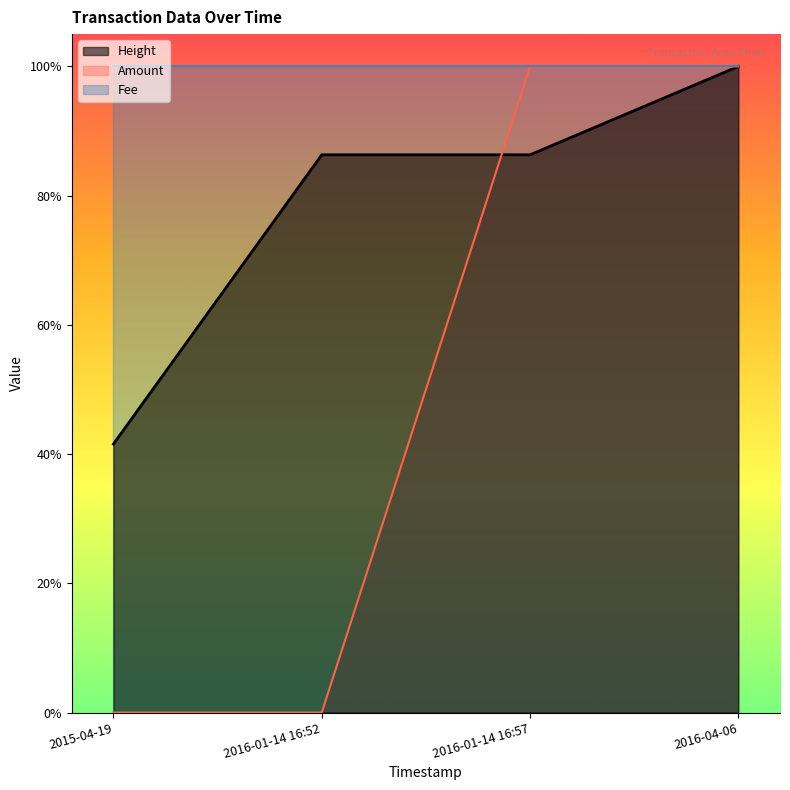

What is the label of the 2nd point from the right?

2016-01-14 16:57